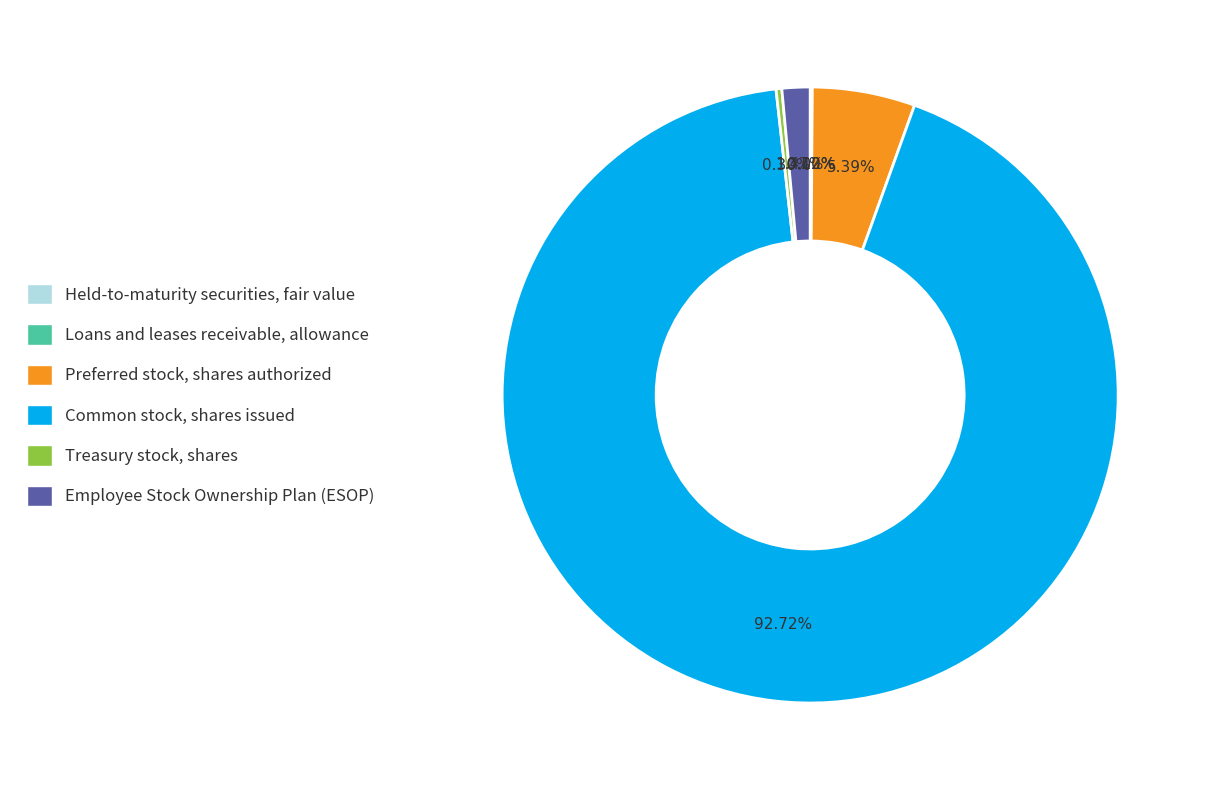

Is it true that Preferred stock, shares authorized is 1% of the pie?

False